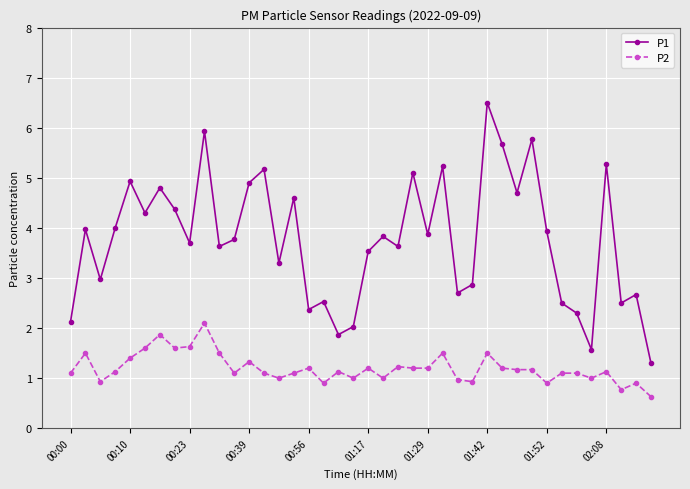

Which series has the widest spread of values?

P1